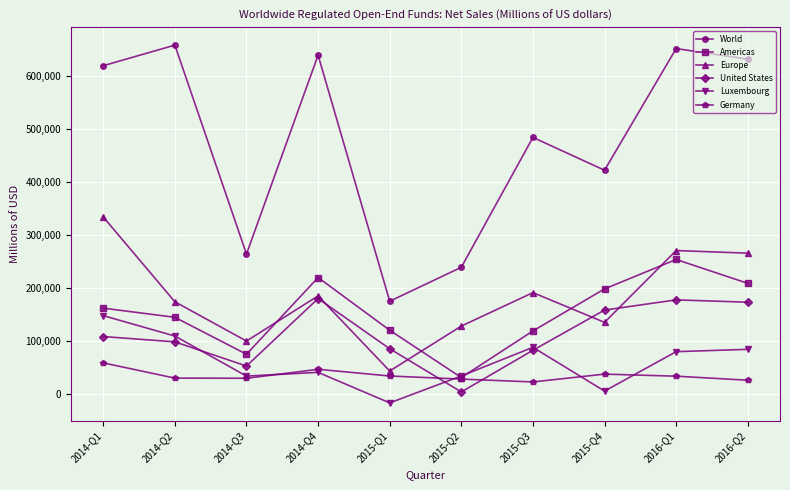

Where does the Europe series first go above 185252?

2014-Q1